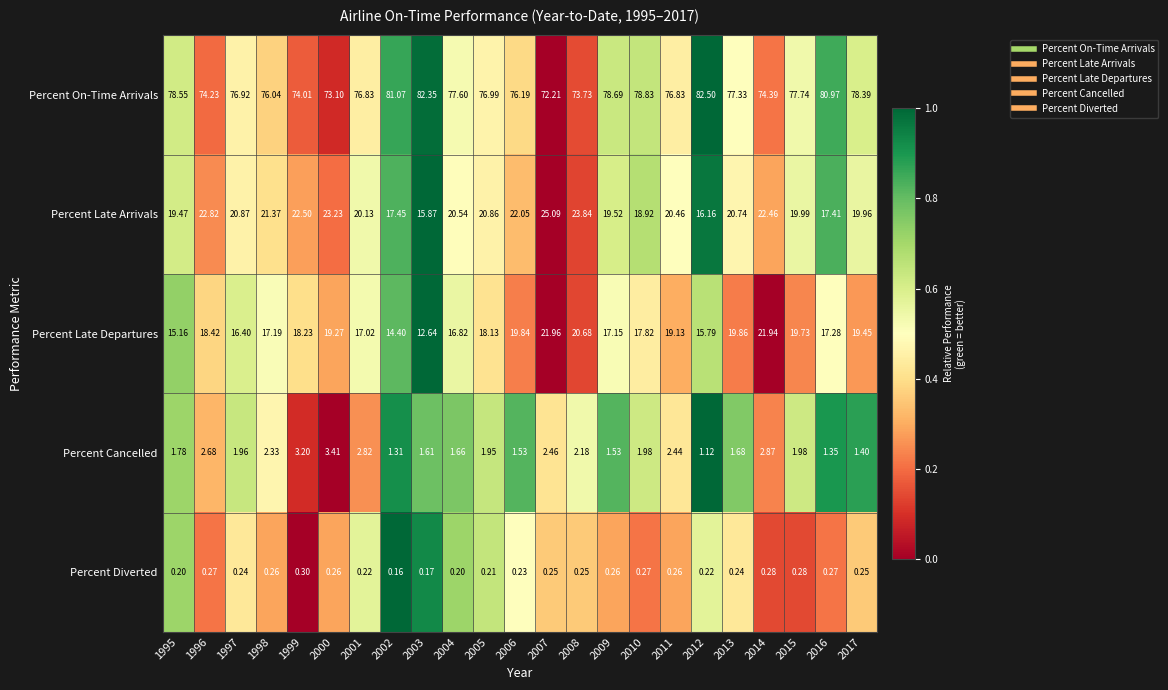

Which series has the widest spread of values?

Percent On-Time Arrivals